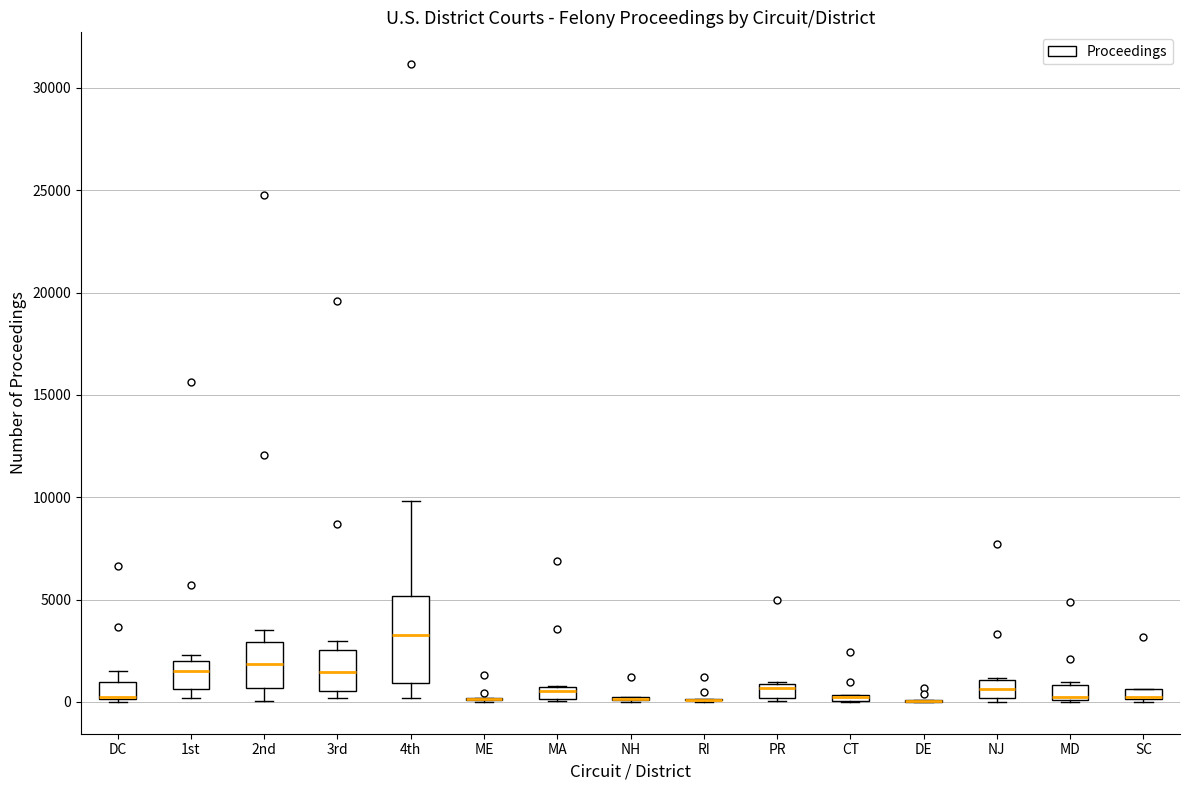

Where is the upper edge of the box for MA on the y-axis? The values are not printed on the chart, so give them approximately, as read against the axis.

500